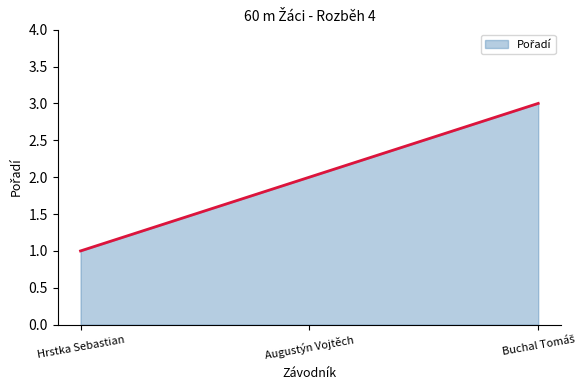

Does the chart display data point markers on the line(s)?

No